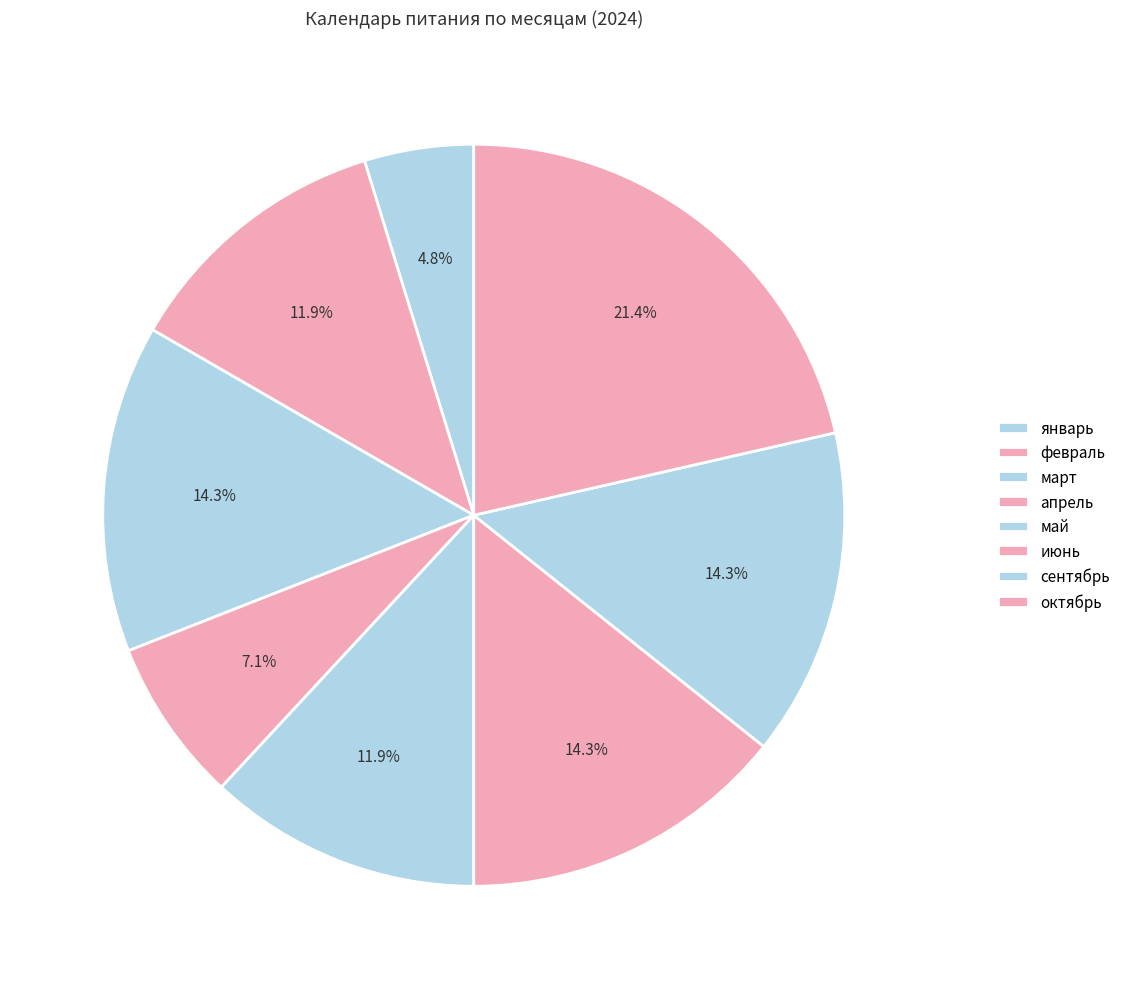

Between май and февраль, which is larger?

май